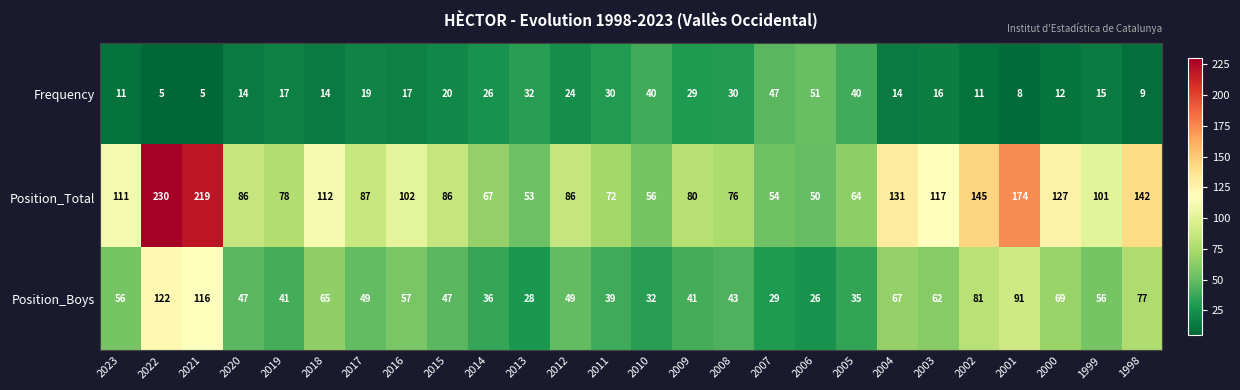

What is the maximum value shown in the chart?

230